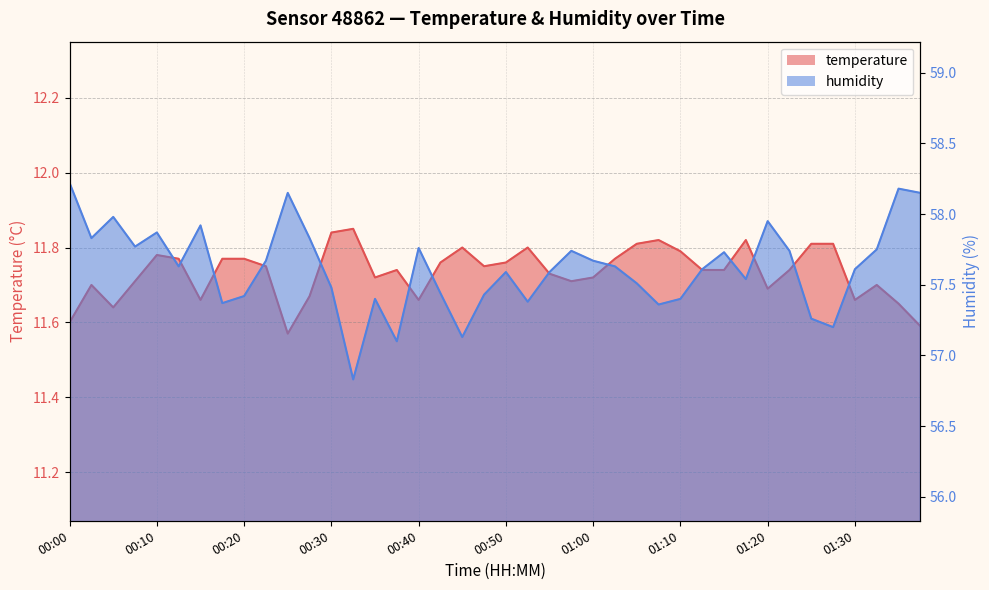

What is the smallest value displayed?

11.6